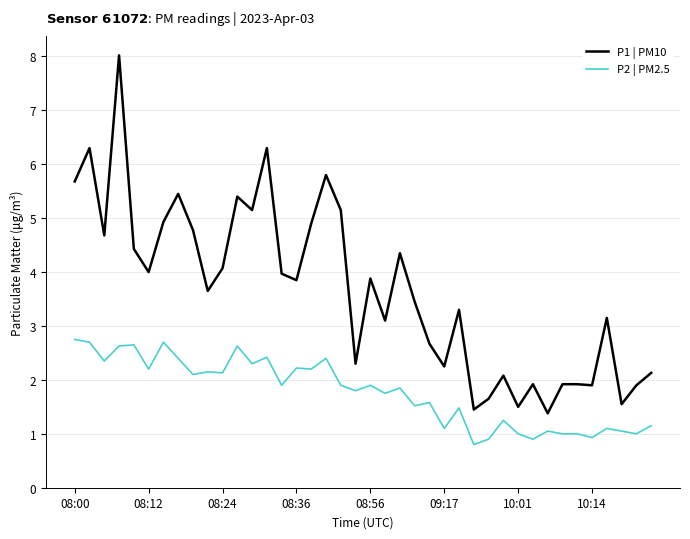

Which series has the largest total across all categories?

P1 | PM10